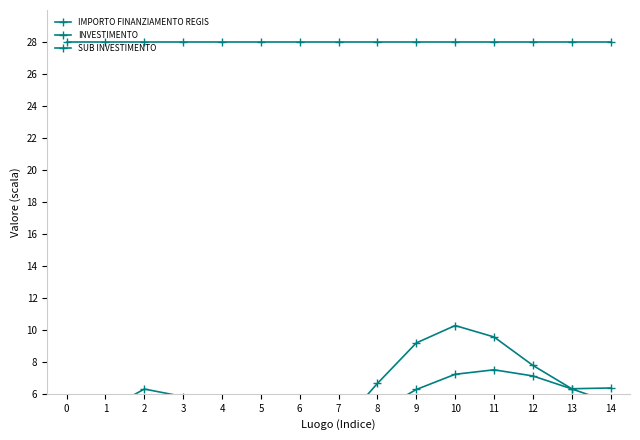

How many intersections are there between INVESTIMENTO and SUB INVESTIMENTO?

1